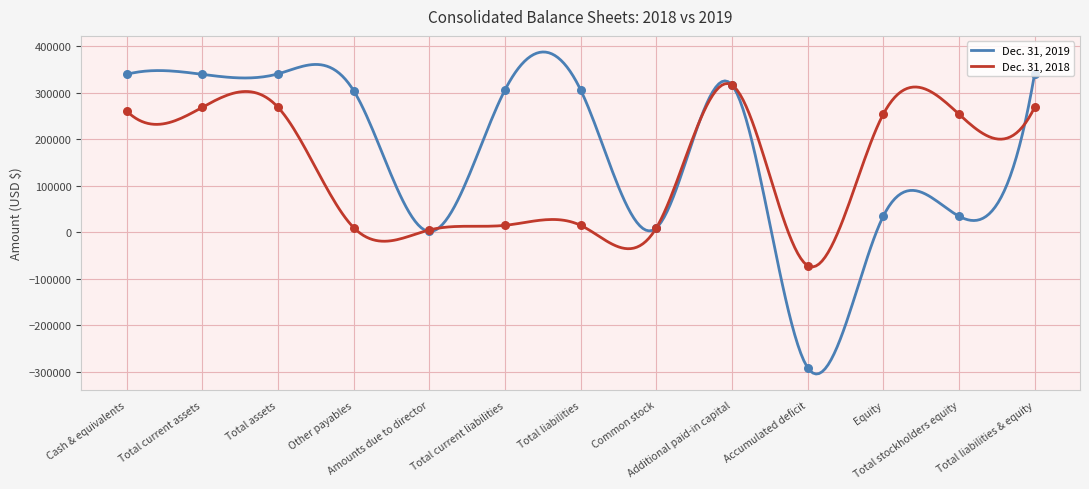

At which category is the sum across all series the highest?

Additional paid-in capital